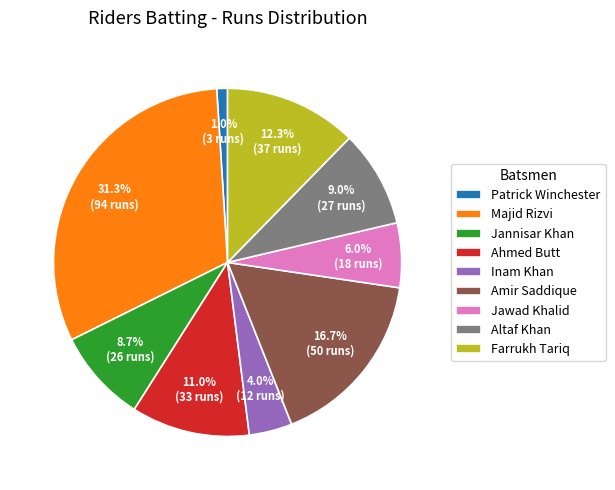

To the nearest percent, what is the combined percentage of Altaf Khan and Inam Khan?

13%